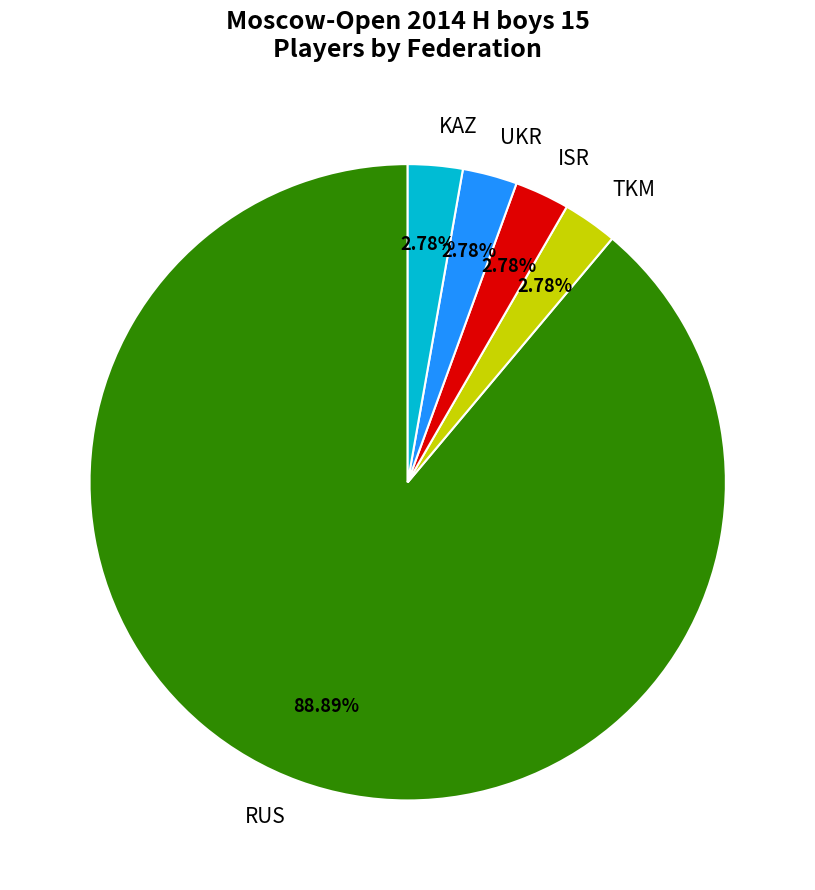

How many segments does this pie chart have?

5